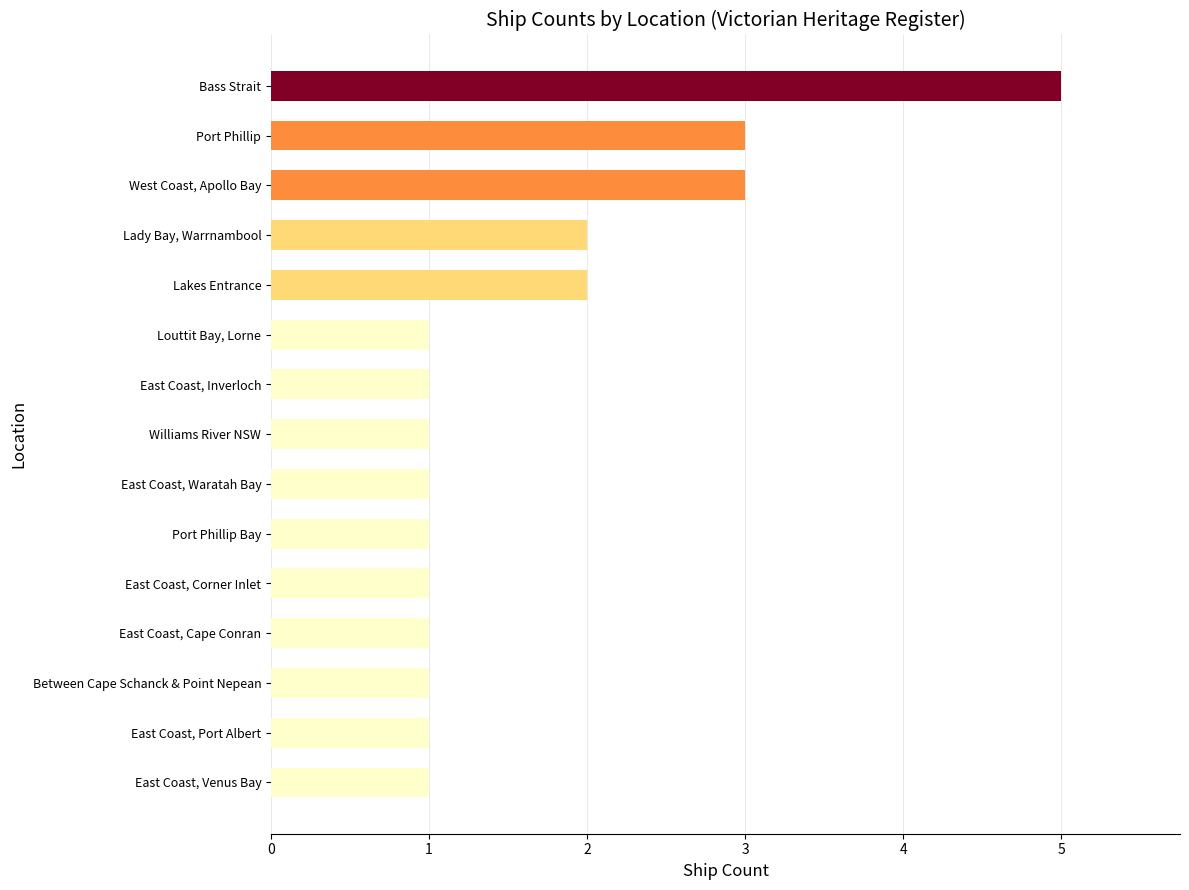

What is the greatest value displayed?

5